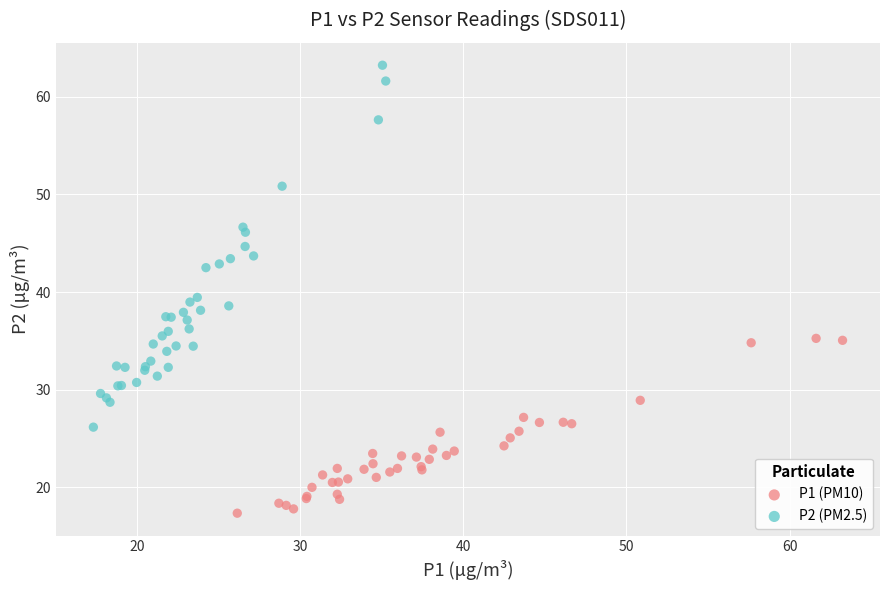

Which series reaches the maximum Y coordinate?

P2 (PM2.5)